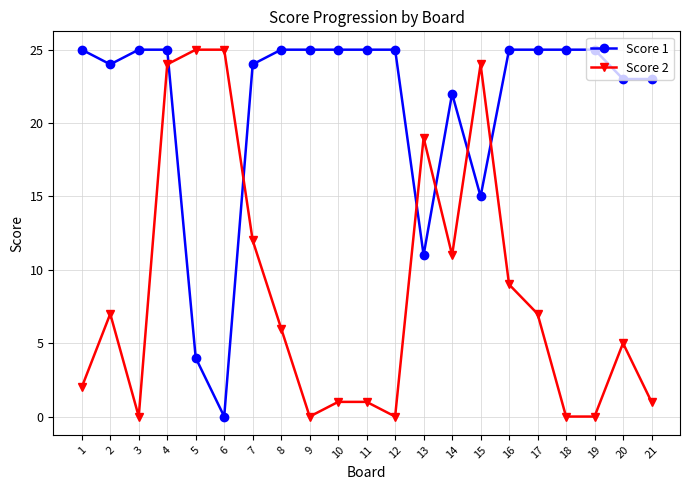

The Score 2 series shows 0 at 19. True or false?

True